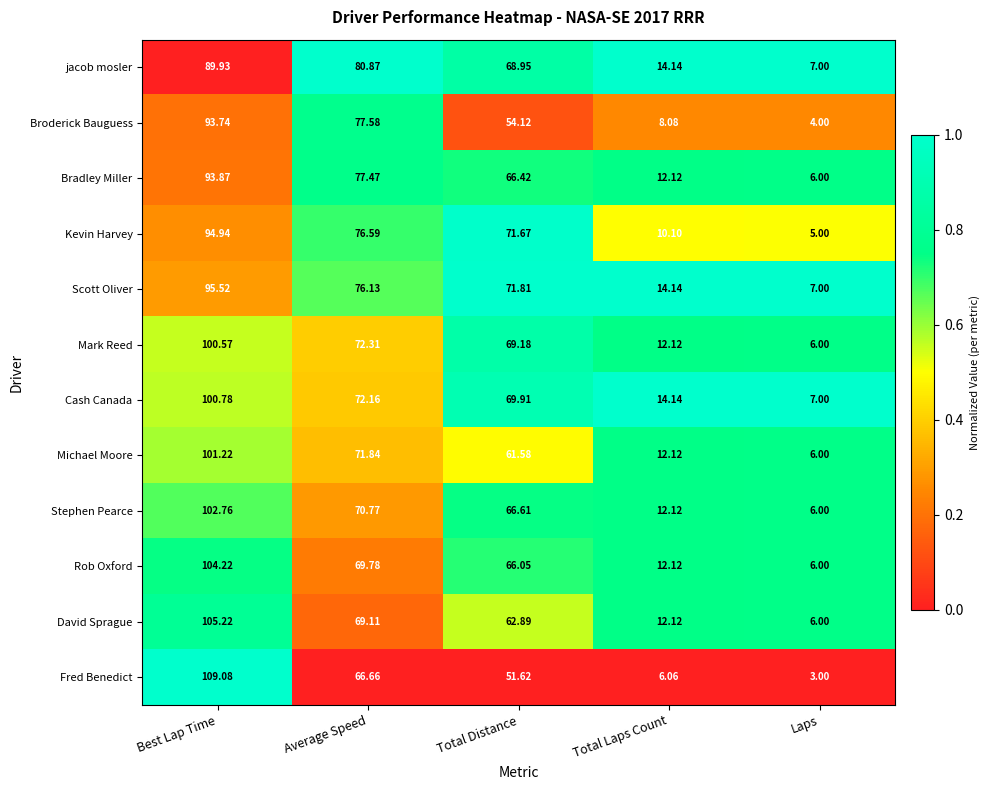

Between Average Speed and Laps, which series saw the biggest shift?

jacob mosler